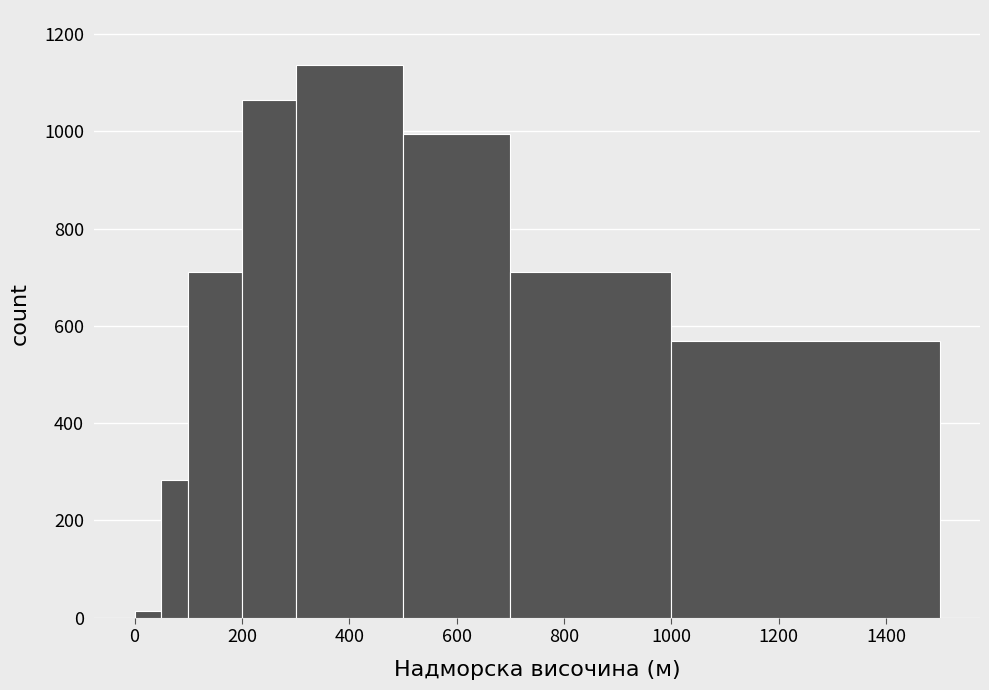

Around what value on the x-axis is the tallest bar? Give the approximate position of its centre, as read against the axis.

400